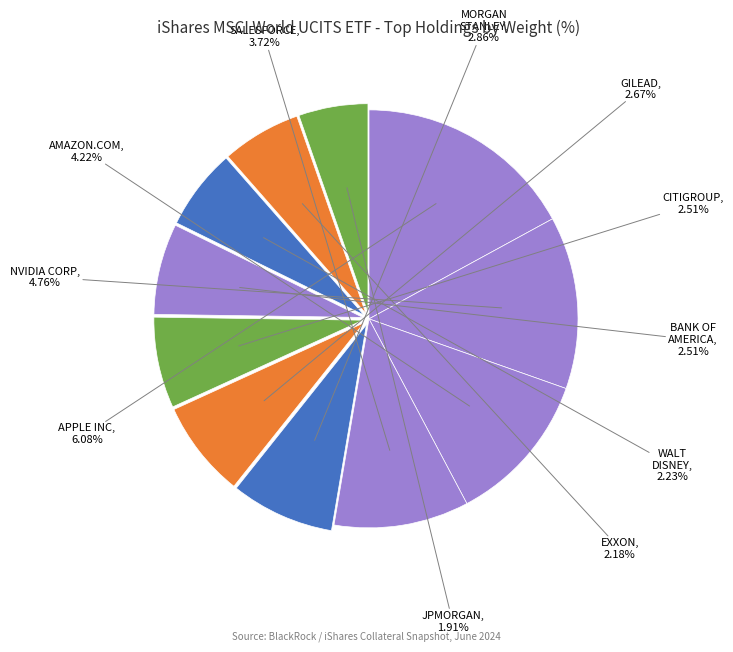

Rank the categories by value from lowest to highest.

JPMORGAN CHASE & CO, EXXON MOBIL CORP, WALT DISNEY, CITIGROUP INC, BANK OF AMERICA CORP, GILEAD SCIENCES INC, MORGAN STANLEY, SALESFORCE.COM INC, AMAZON COM INC, NVIDIA CORP, APPLE INC